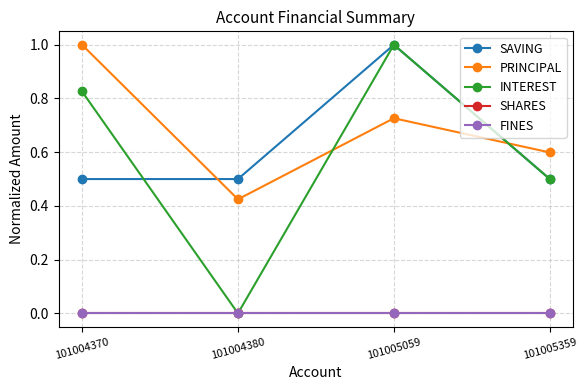

What is the difference between the maximum and second lowest values in the PRINCIPAL series?

0.4